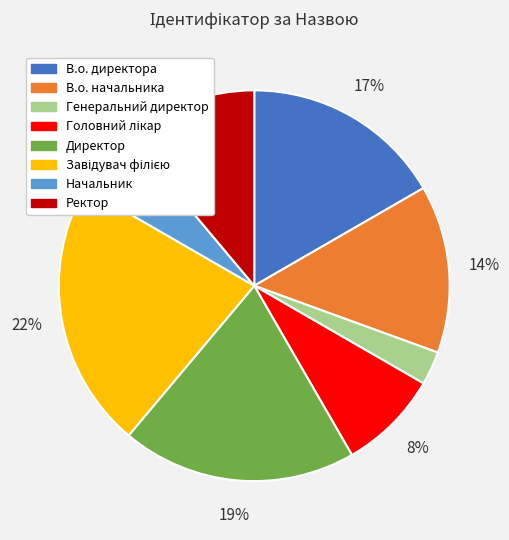

To the nearest percent, what is the difference between the largest and smallest slice percentages?

19%